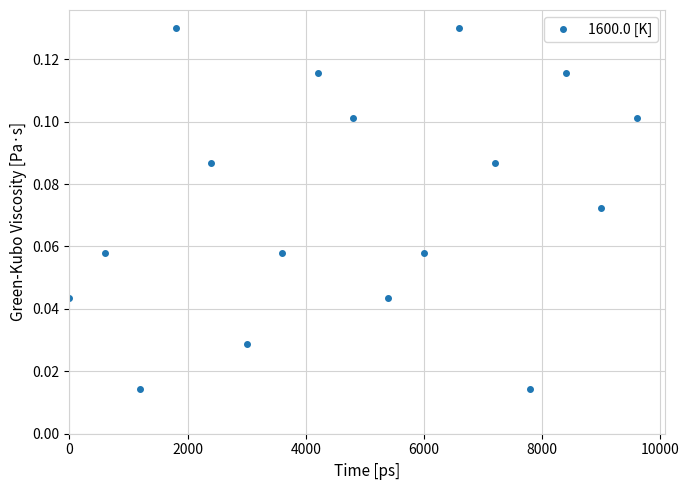

What is the sum of all values?

1.3